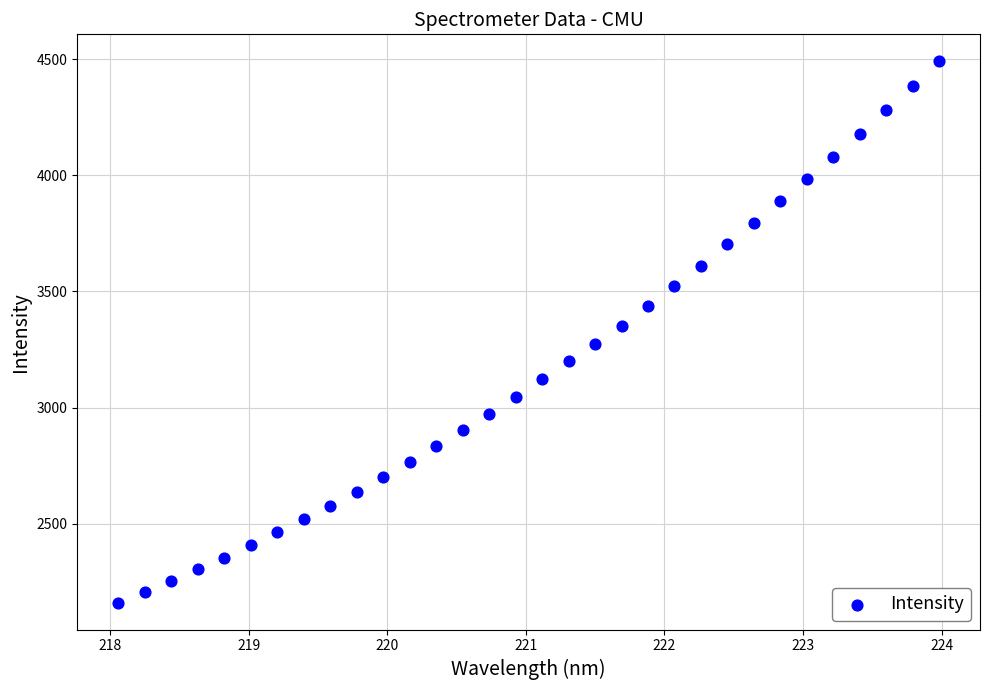

What is the range of X values (max minus min)?

5.9